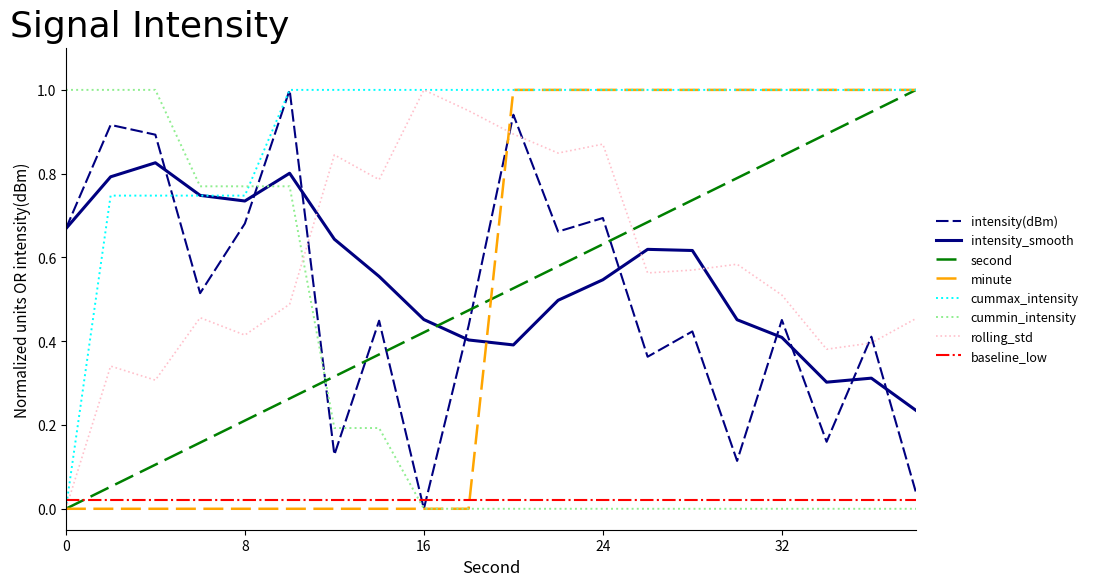

True or false: rolling_std and cummin_intensity intersect in this chart.

True